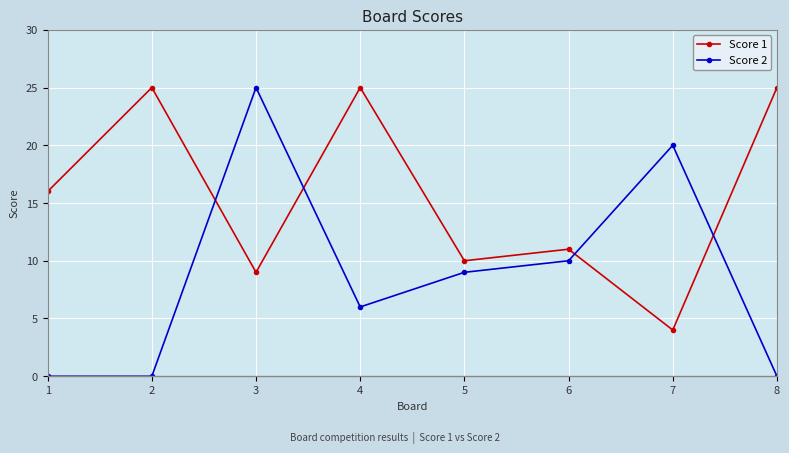

True or false: Score 2 and Score 1 intersect in this chart.

True